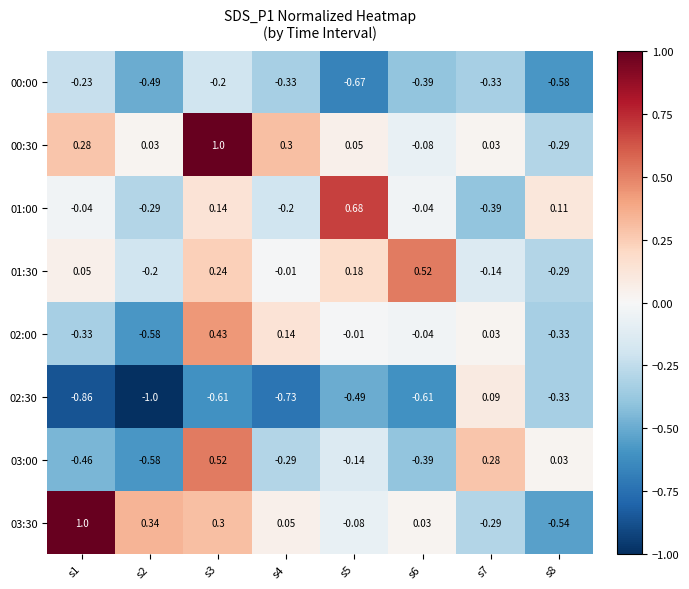

How many data points in 00:30 are above 0?

6